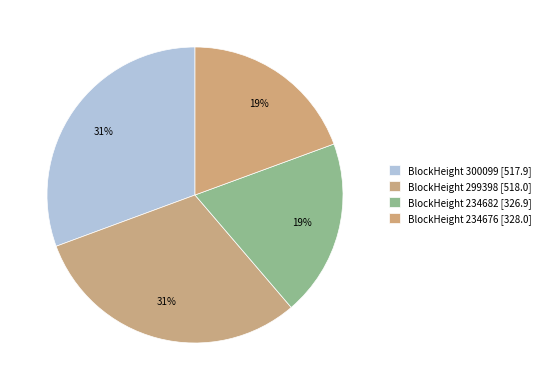

How many segments does this pie chart have?

4